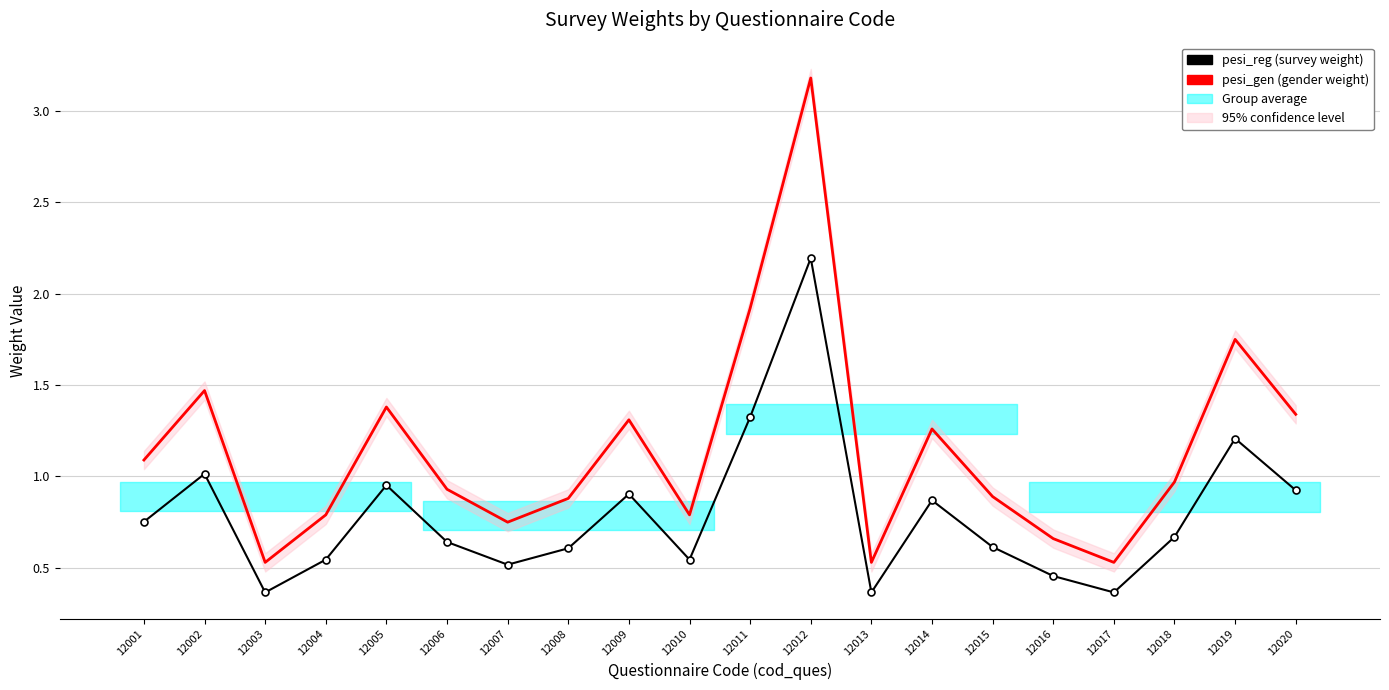

The value of pesi_reg at 12018 is 0.2. True or false?

False